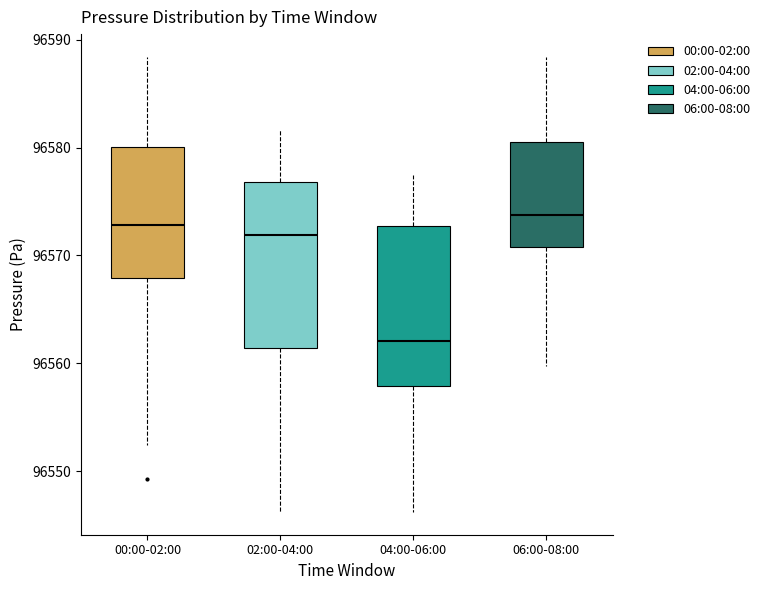

Where is the lower edge of the box for 06:00-08:00 on the y-axis? The values are not printed on the chart, so give them approximately, as read against the axis.

96571